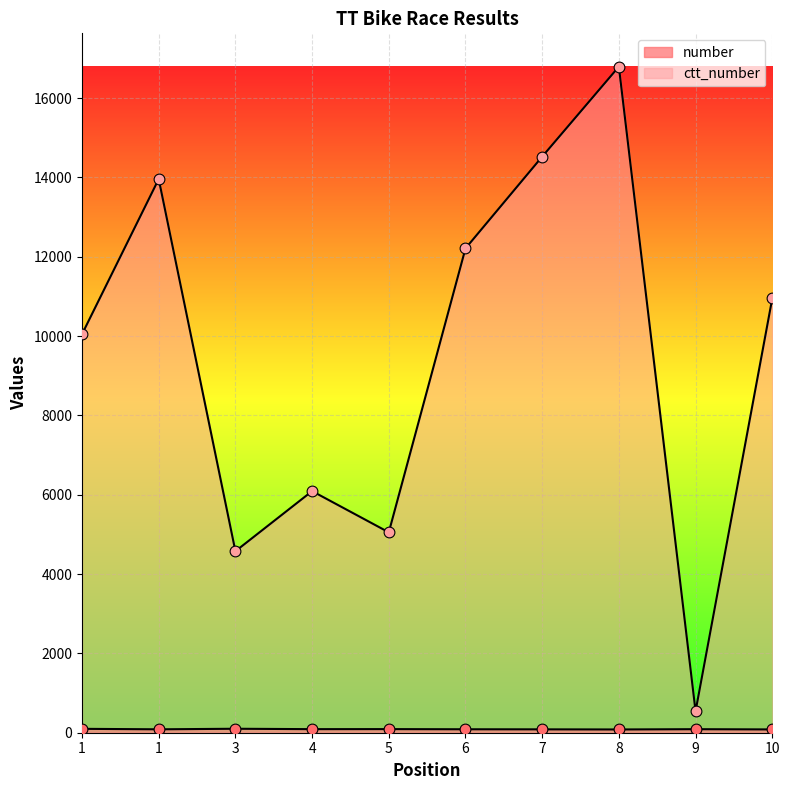

At which category is the sum across all series the highest?

8